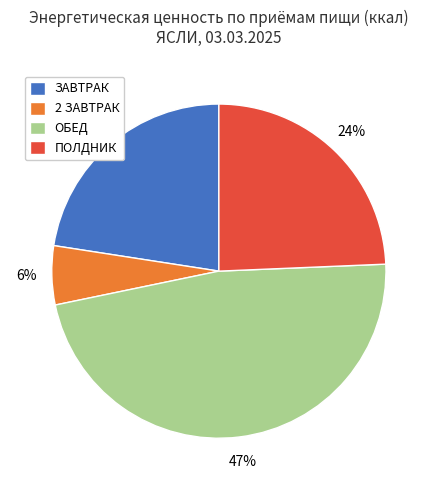

Does any single category account for the majority?

No